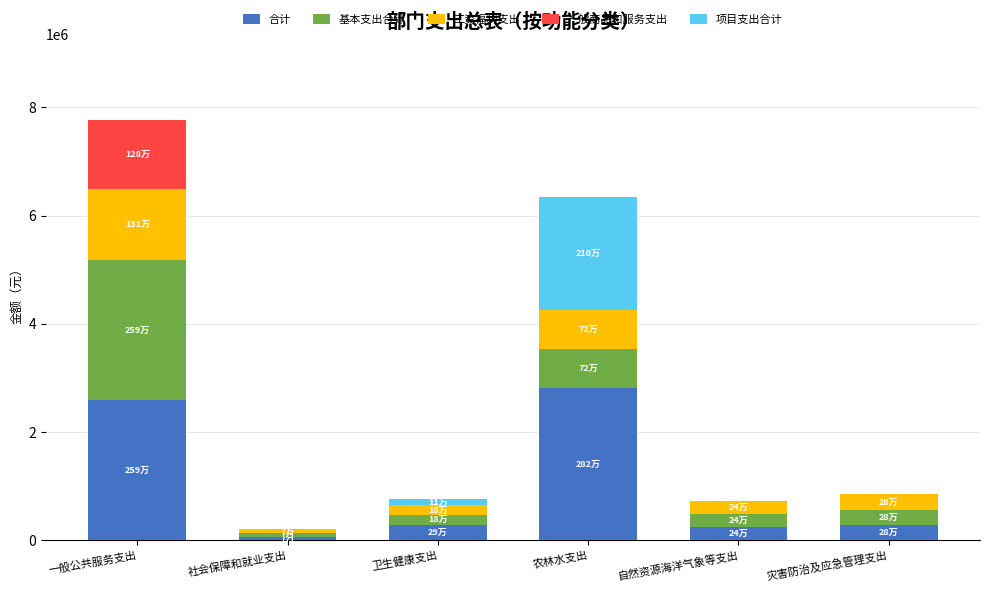

What is the sum of all 合计 values?

6293173.5